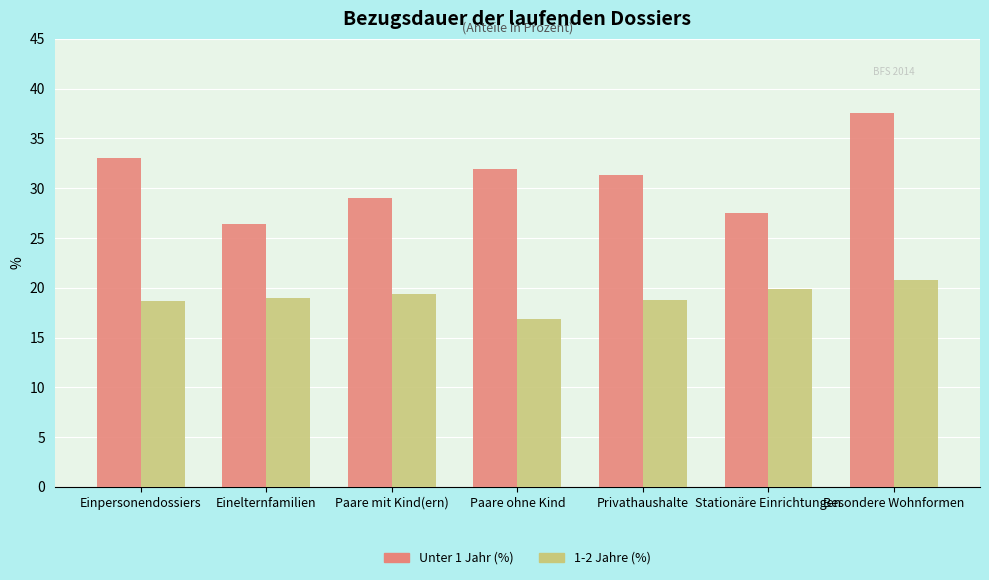

The Unter 1 Jahr (%) series shows 26.4 at Einelternfamilien. True or false?

True